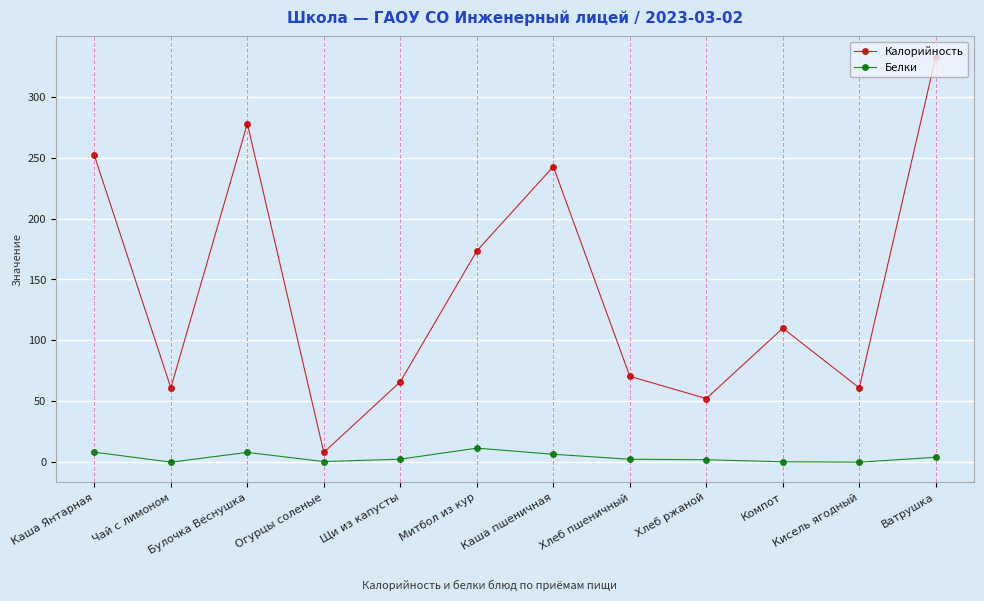

The Калорийность series shows 66.0 at Щи из капусты. True or false?

True